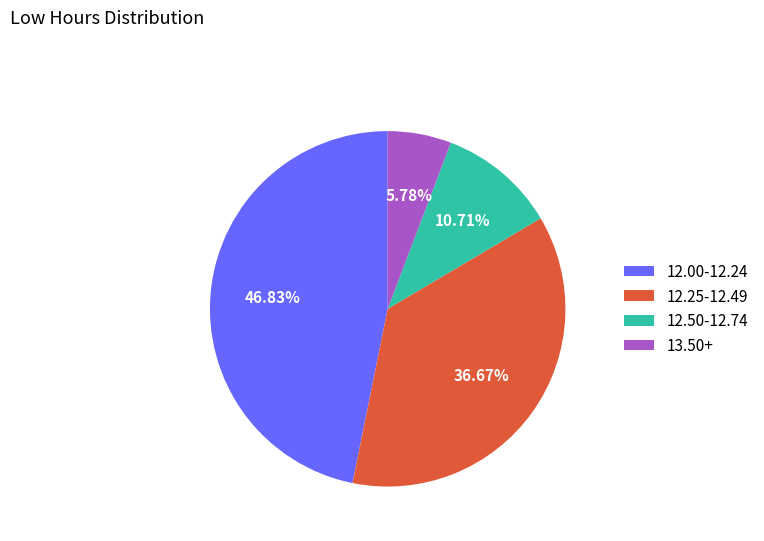

Which category has the biggest portion of the pie?

12.00-12.24